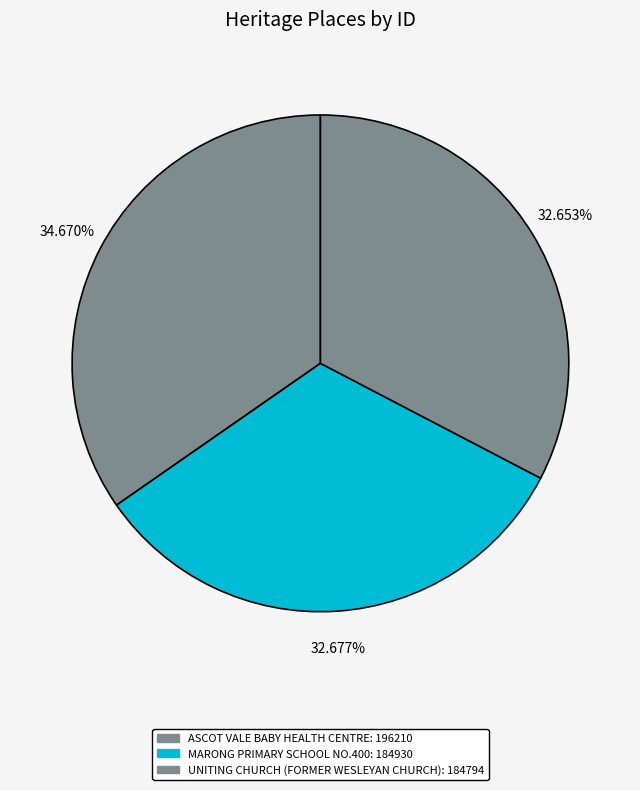

Count the number of slices in the pie.

3